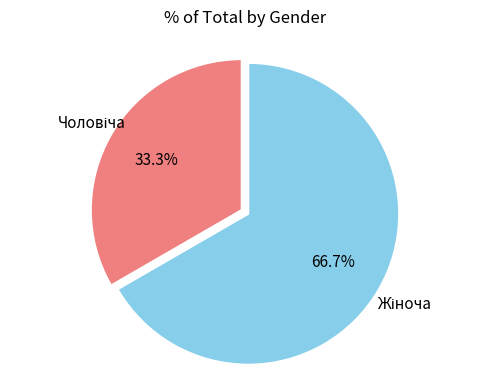

Does any single category account for the majority?

Yes